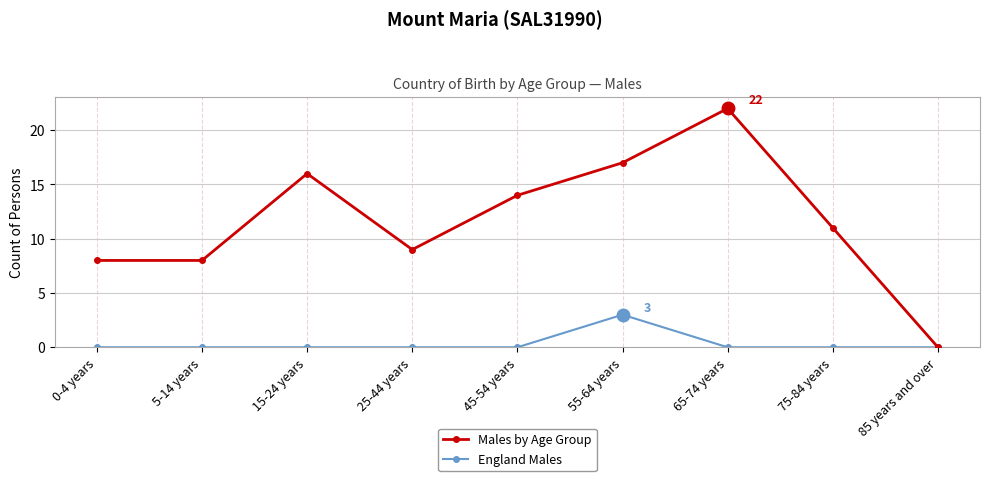

True or false: Males by Age Group has a value of 8 at 5-14 years.

True